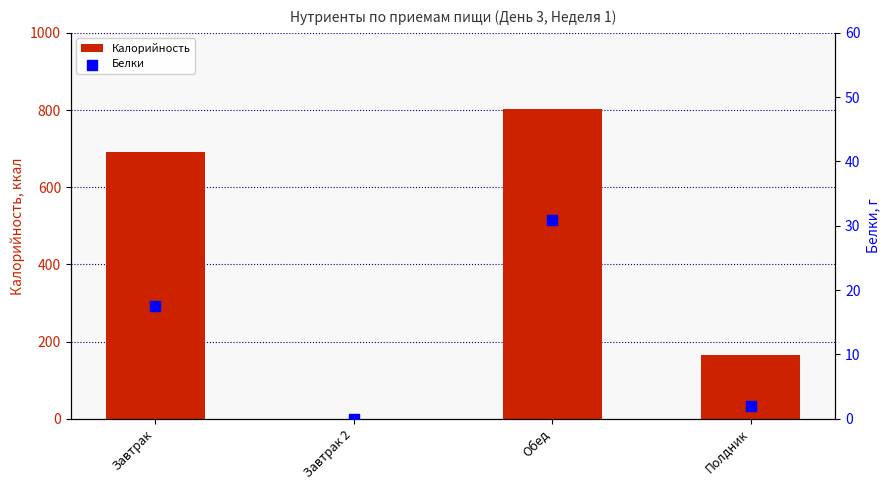

Which series reaches the minimum Y coordinate?

Калорийность